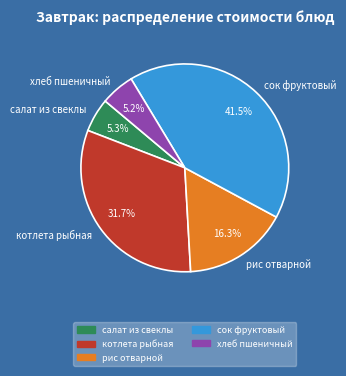

Between салат из свеклы and котлета рыбная, which is larger?

котлета рыбная